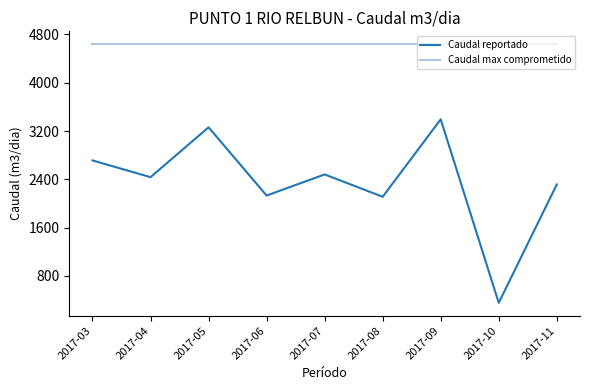

At which category does the chart reach its minimum across all series?

2017-10